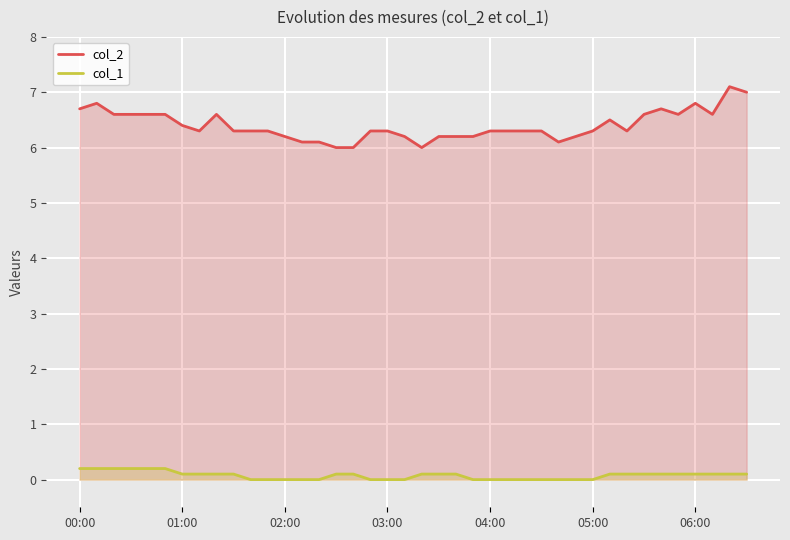

What is the average value of the col_2 series?

6.4